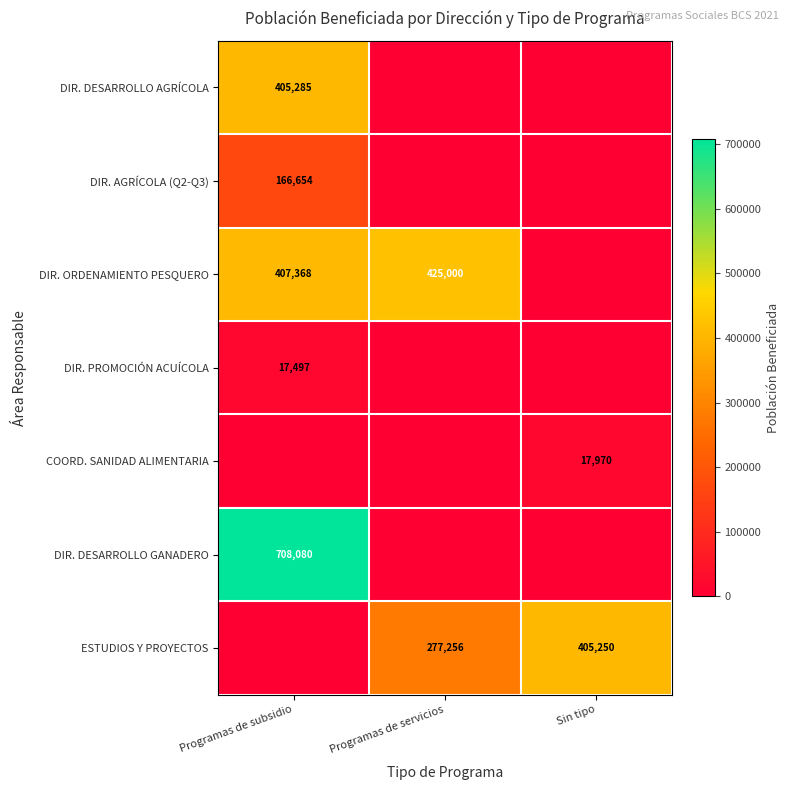

Which category has the highest value across all series?

Programas de subsidio